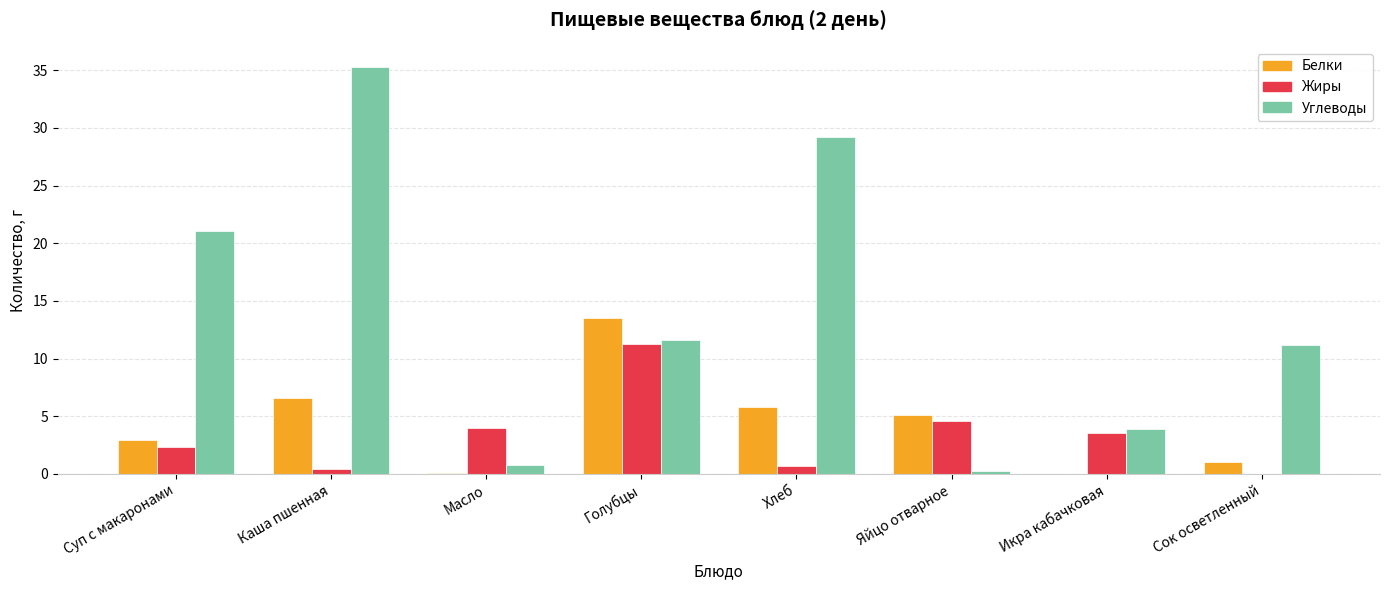

Which category has the highest value across all series?

Каша пшенная